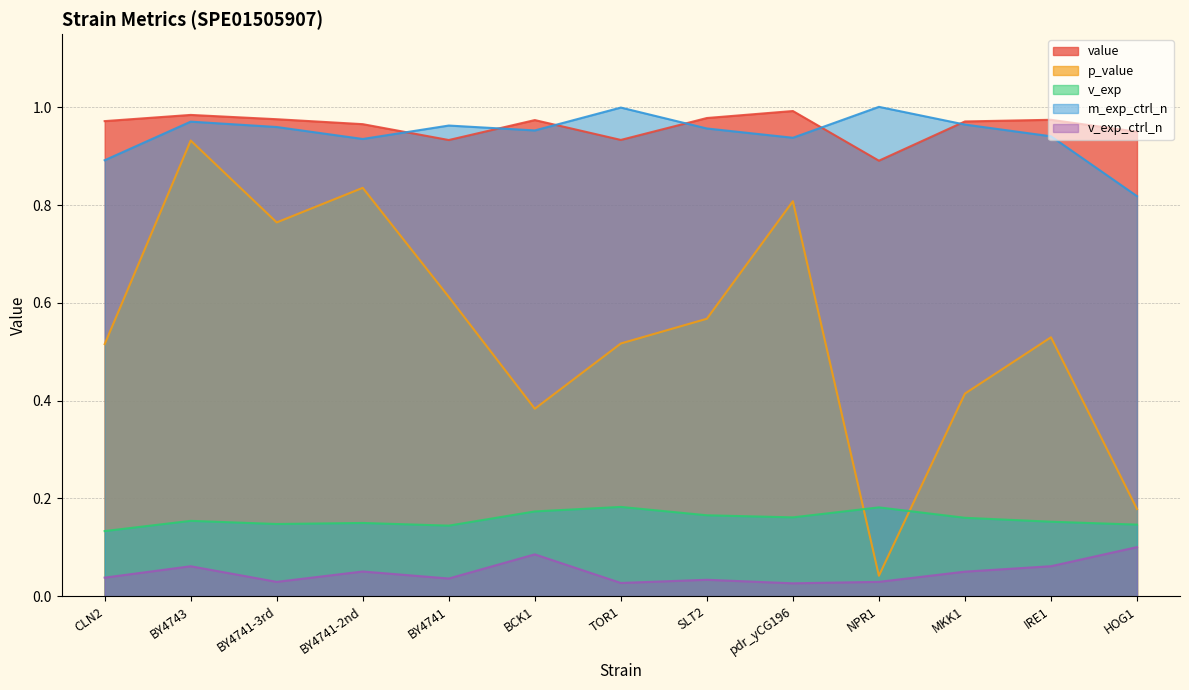

Is the value of m_exp_ctrl_n at NPR1 greater than the value of p_value at HOG1?

Yes